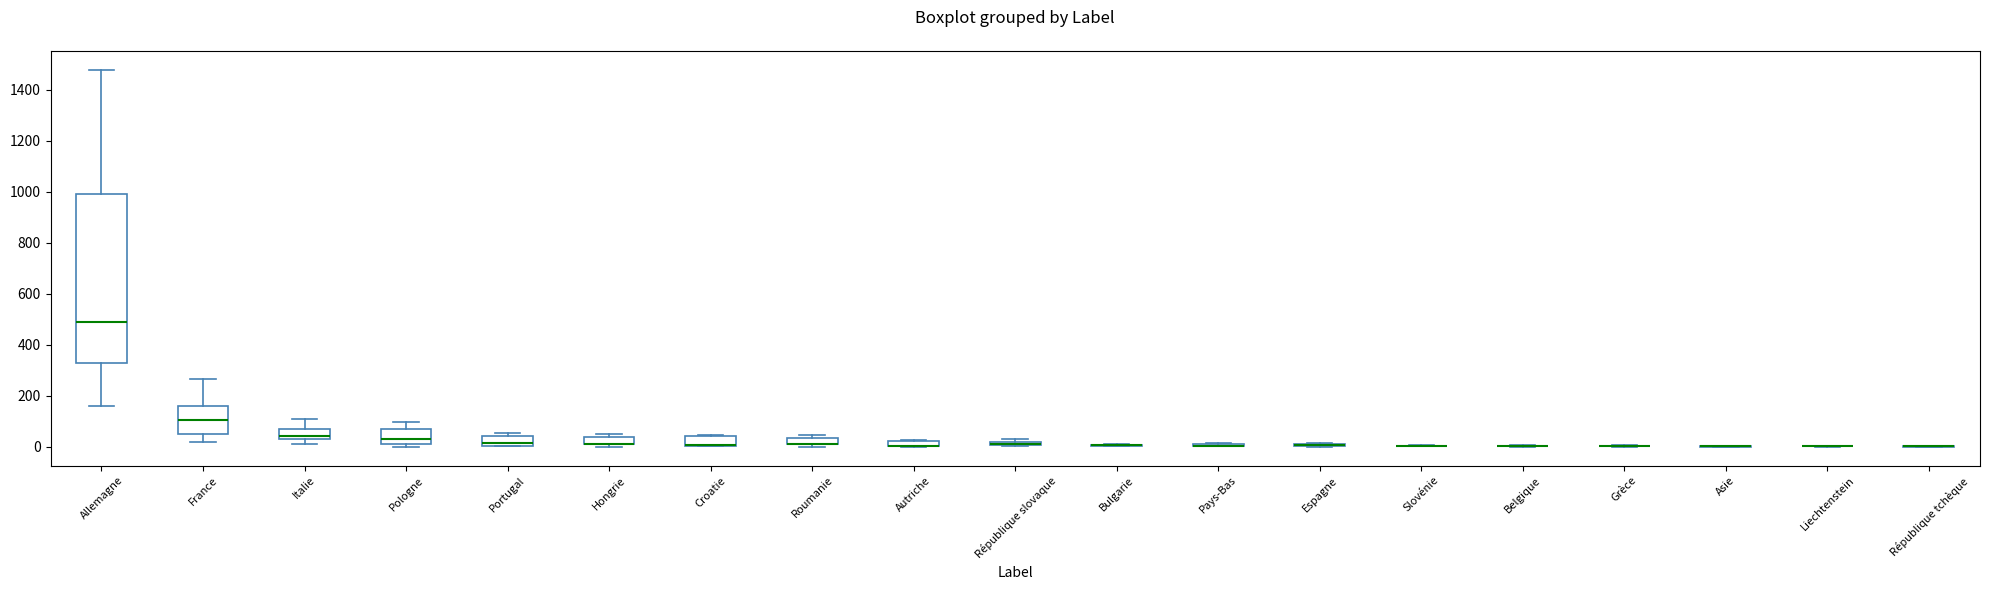

Which box is the tallest, from its lower edge to its upper edge?

Allemagne